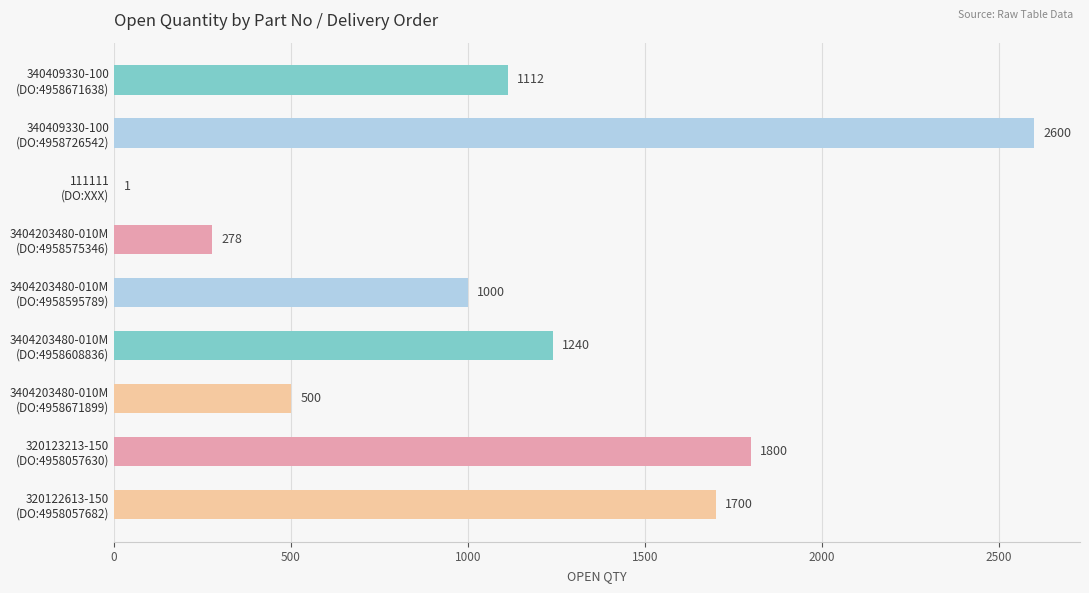

How many categories are shown in the chart?

9